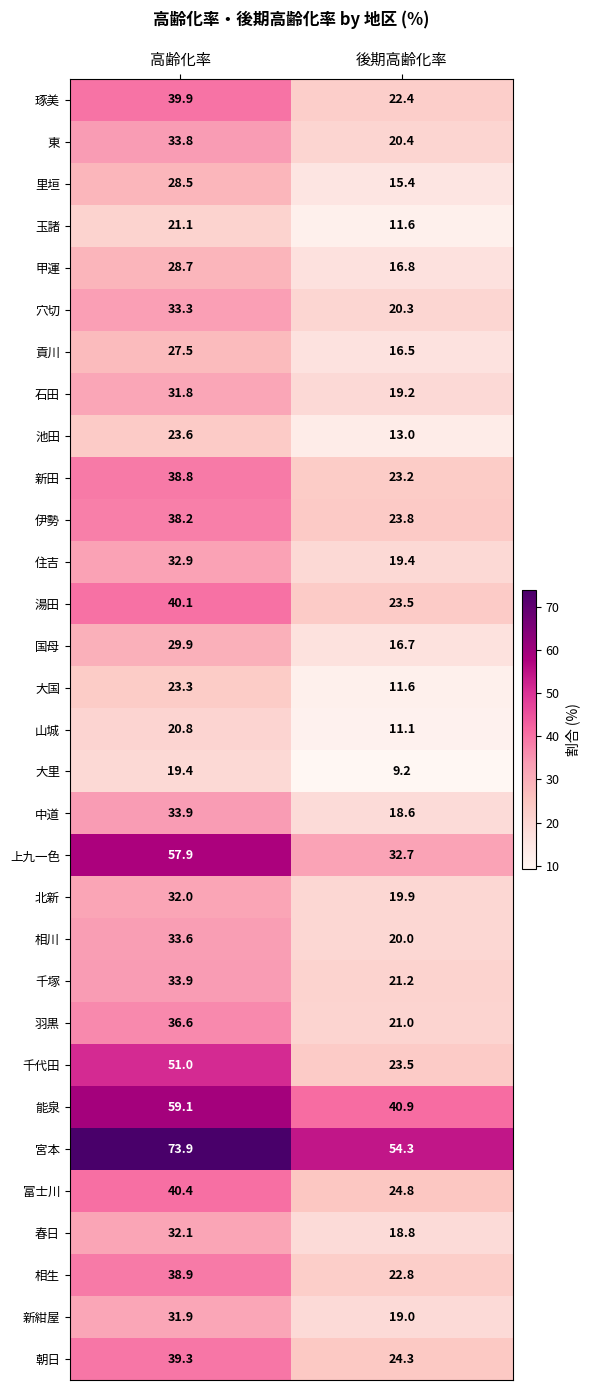

At how many categories does at least one series exceed 49?

2